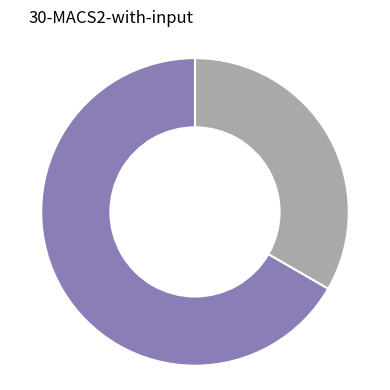

Does any single category account for the majority?

Yes